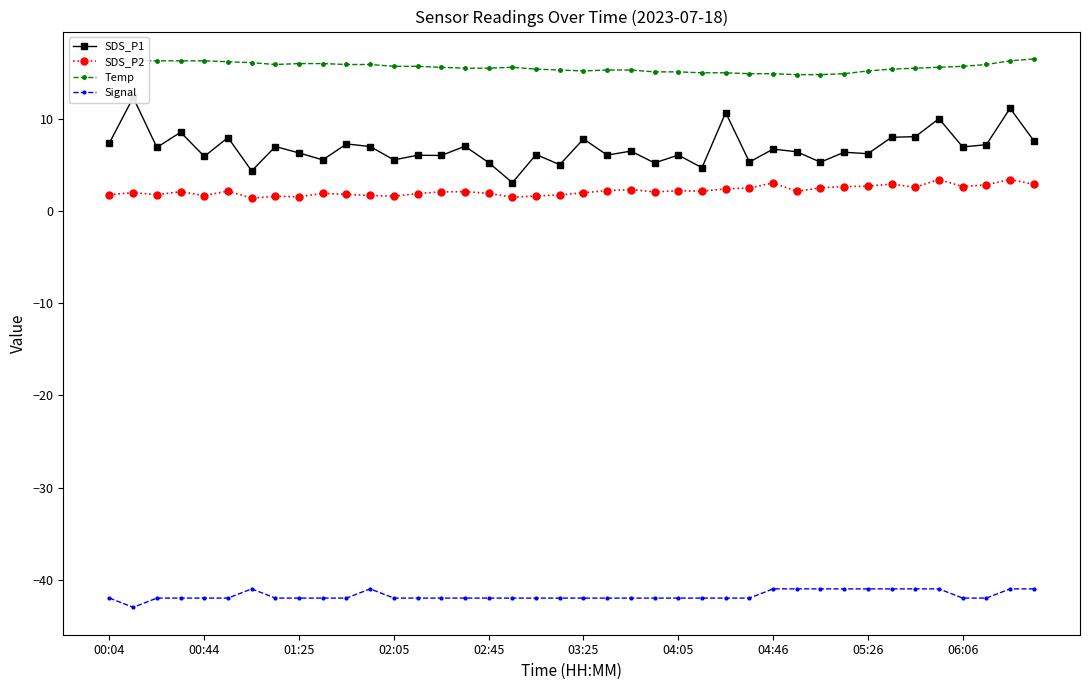

At how many categories does at least one series exceed -9?

40